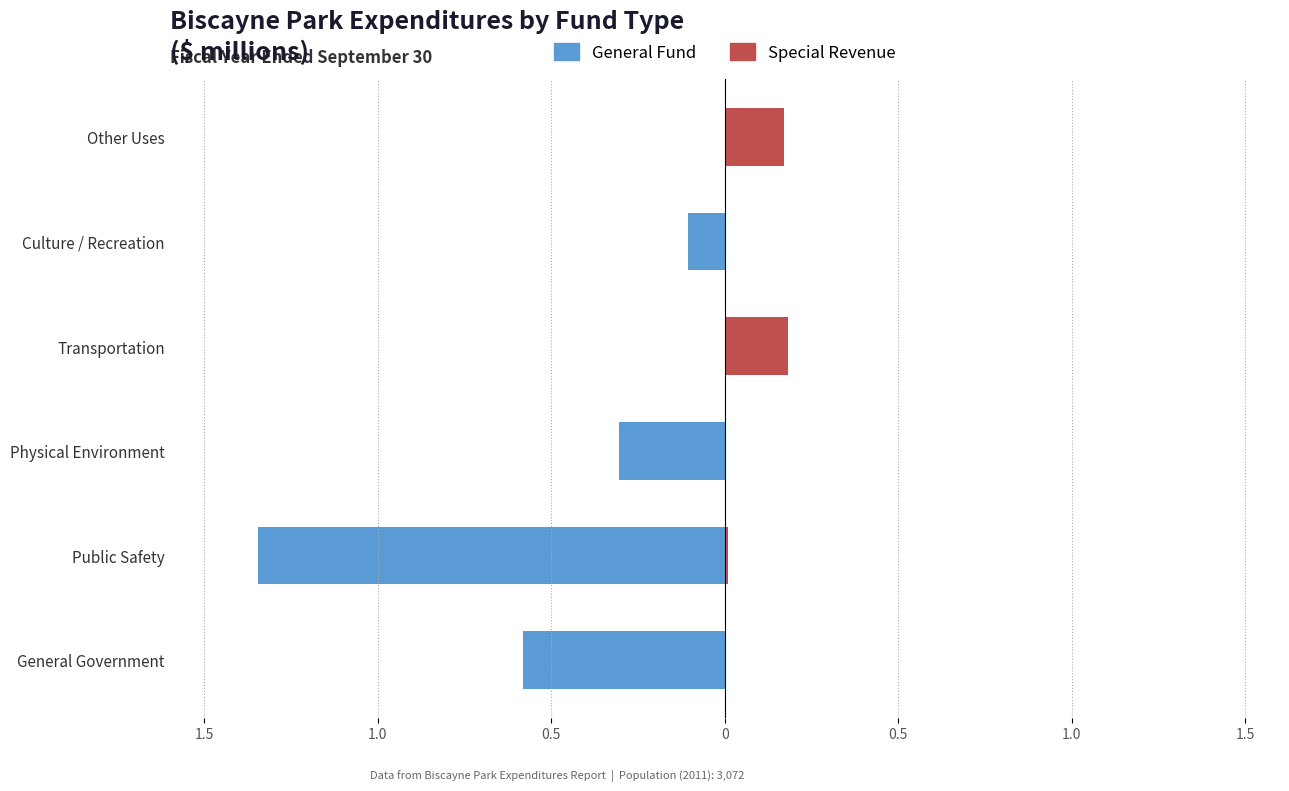

Are the bars grouped side by side (vs. stacked)?

Yes